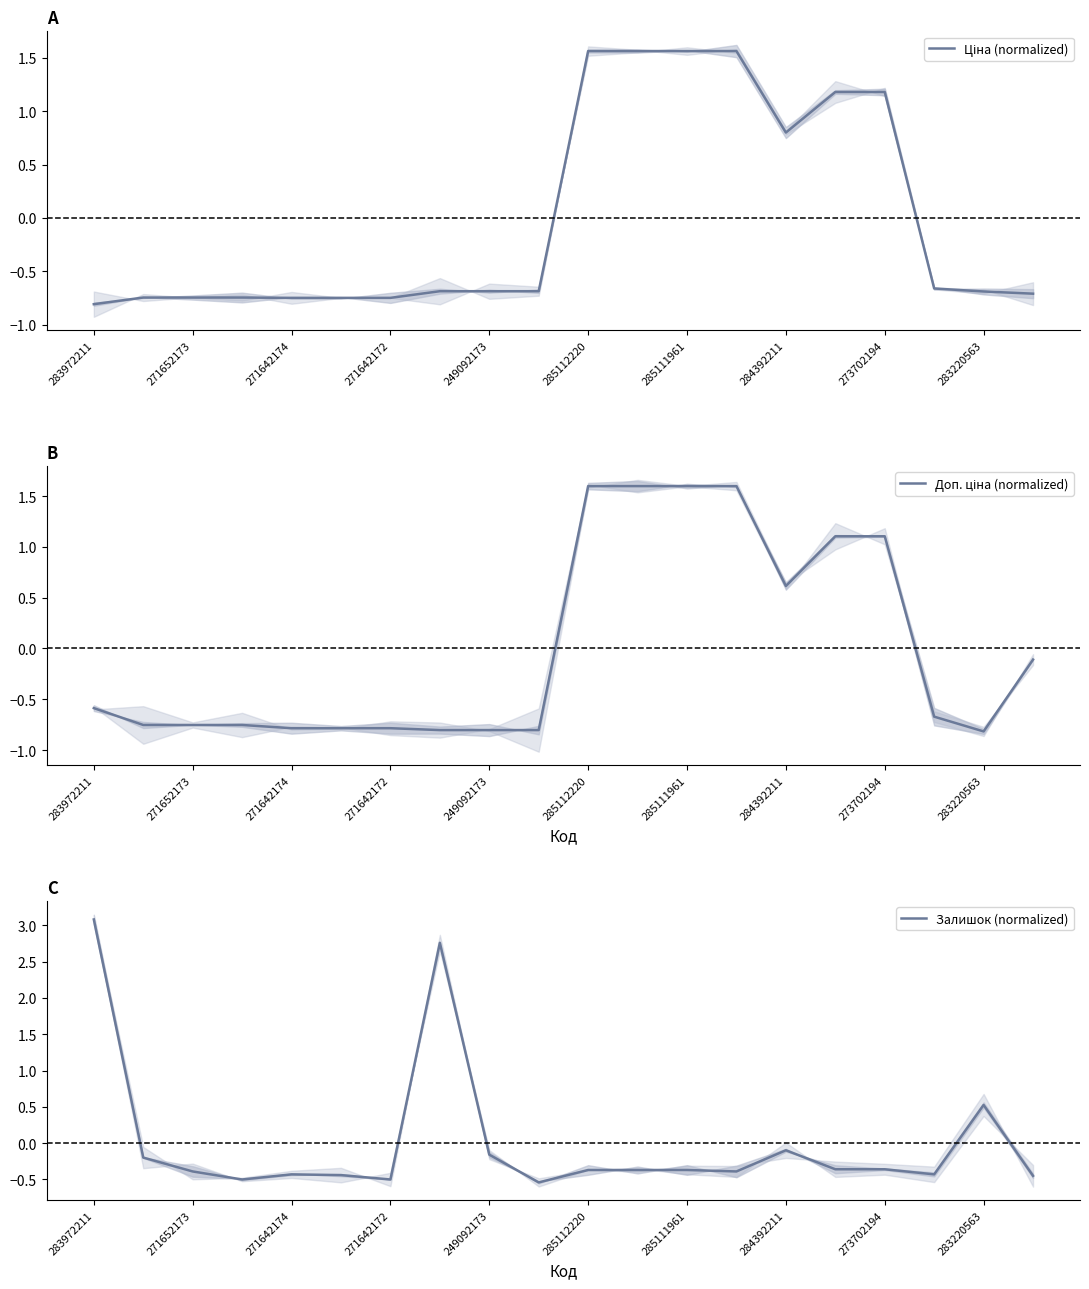

True or false: Доп. ціна (normalized) and Залишок (normalized) cross at least once.

True